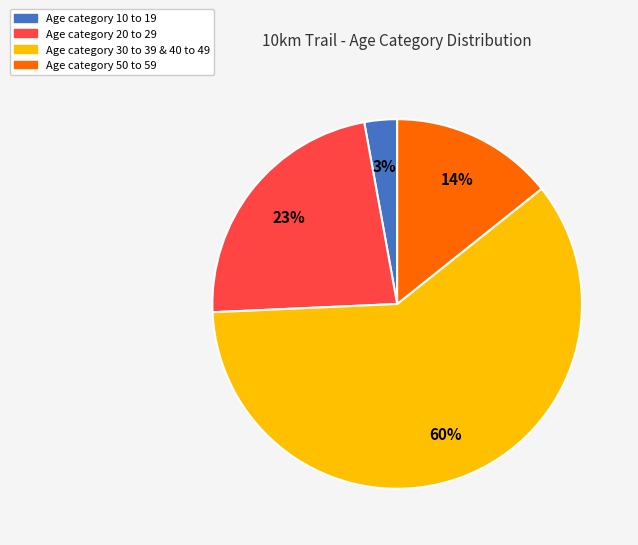

To the nearest percent, what is the difference between the largest and smallest slice percentages?

57%